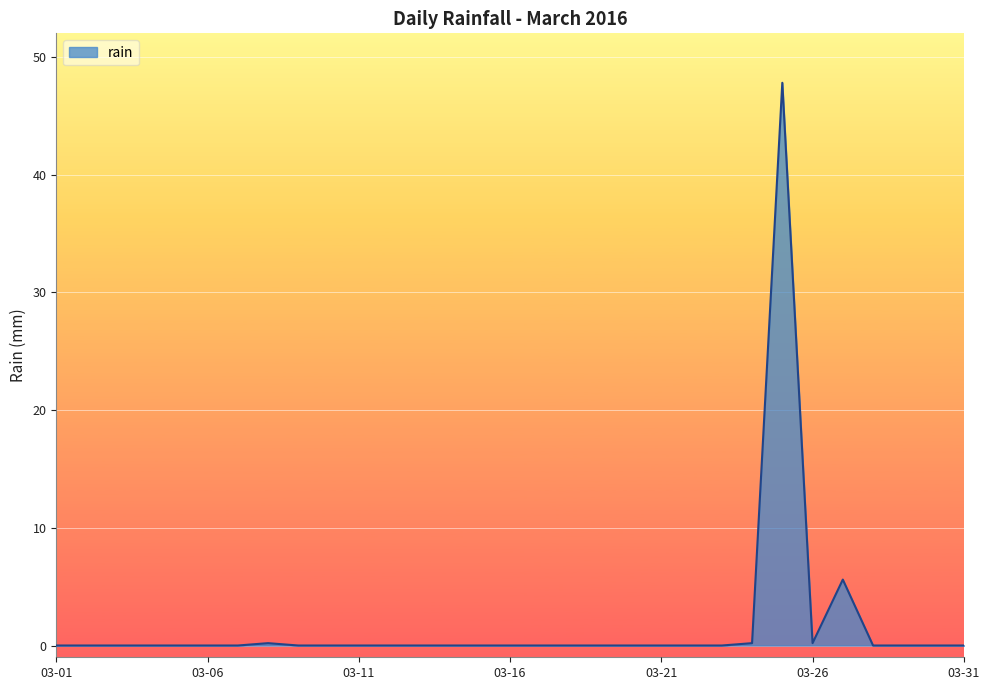

What is the difference between the maximum and minimum values?

47.8